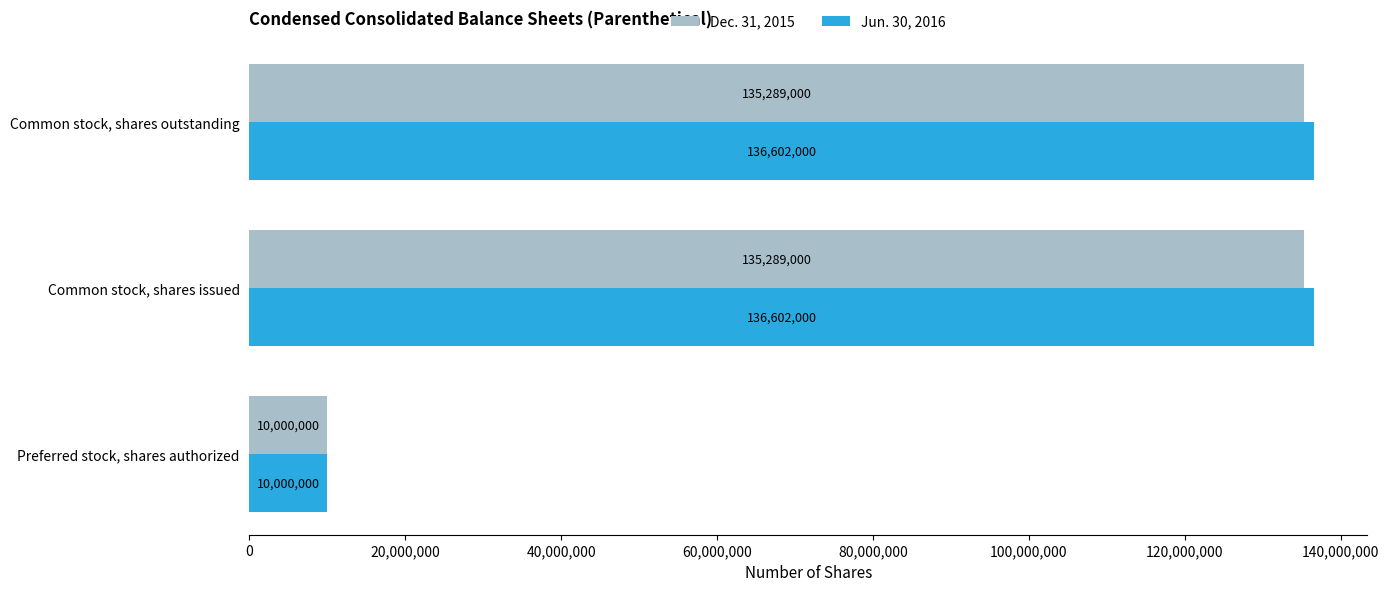

Is it true that Dec. 31, 2015 equals 10000000 at Preferred stock, shares authorized?

True